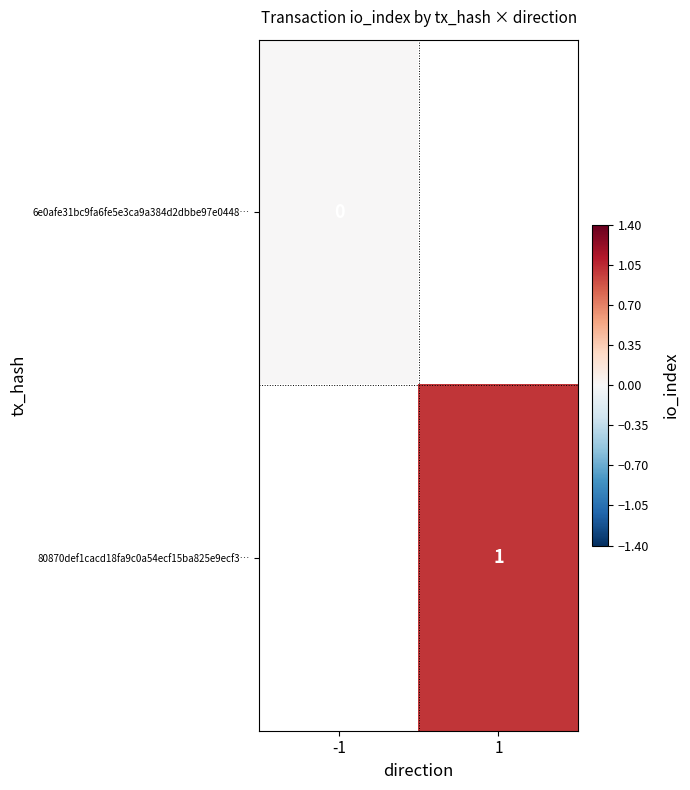

At how many categories does at least one series exceed 0?

1